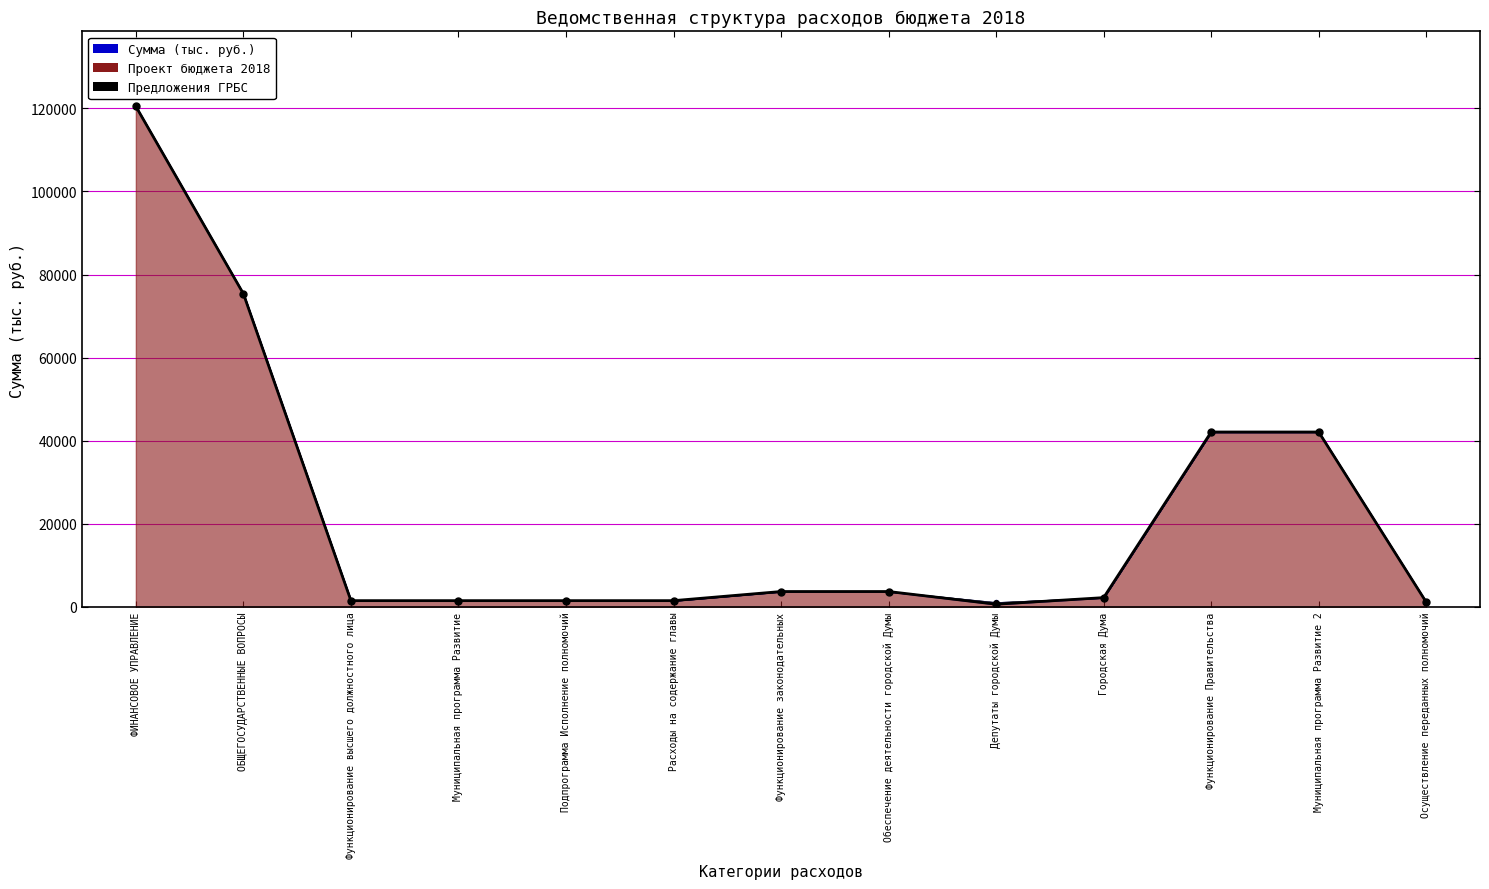

At how many categories does at least one series exceed 80877?

1